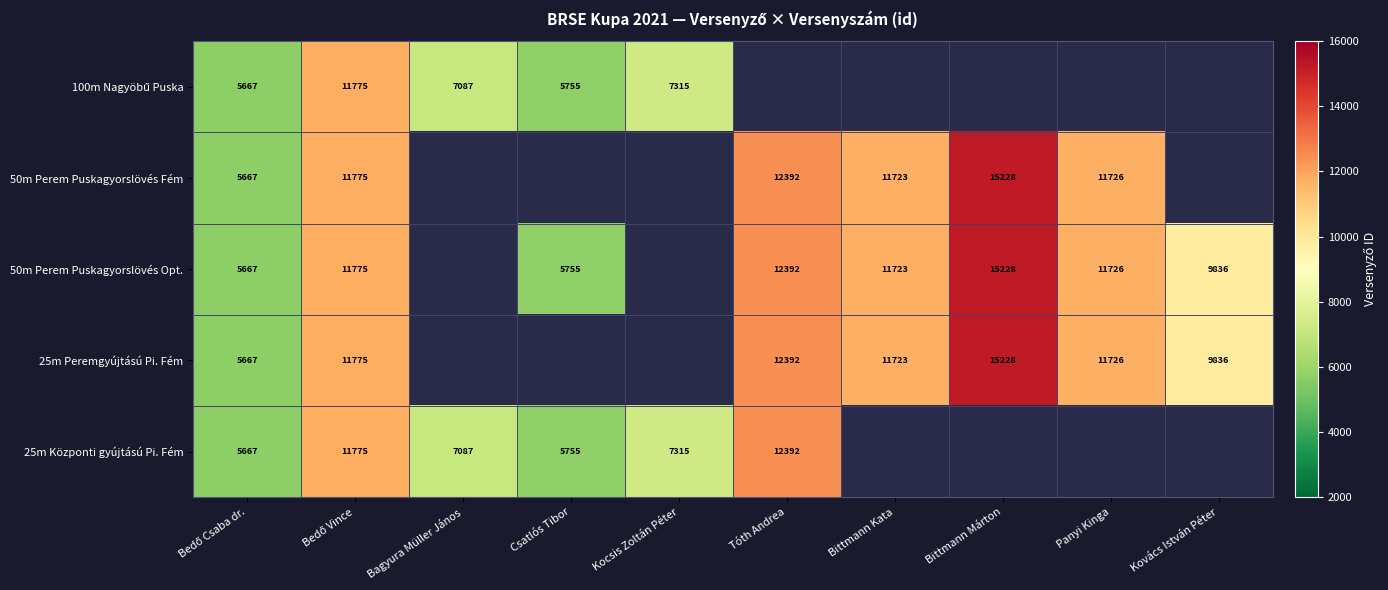

Is the value of 50m Perem Puskagyorslövés Opt. at Csatlós Tibor greater than the value of 50m Perem Puskagyorslövés Fém at Tóth Andrea?

No